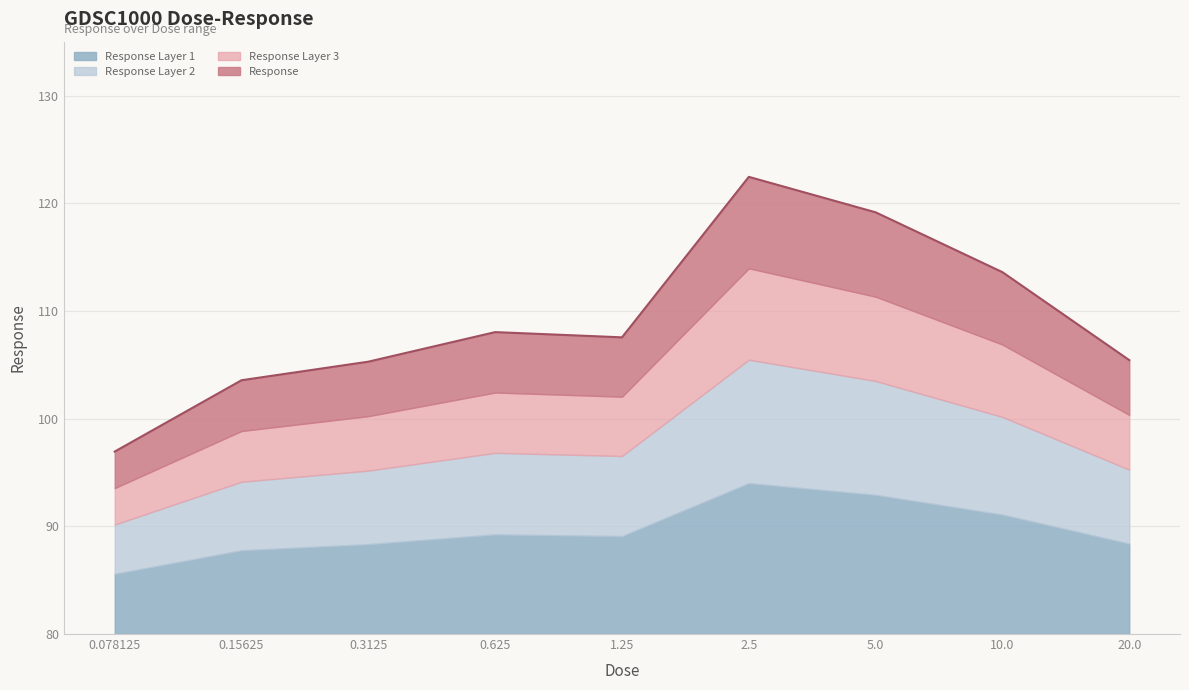

Approximately how many times larger is the value at 5.0 compared to 0.078125?

1.2